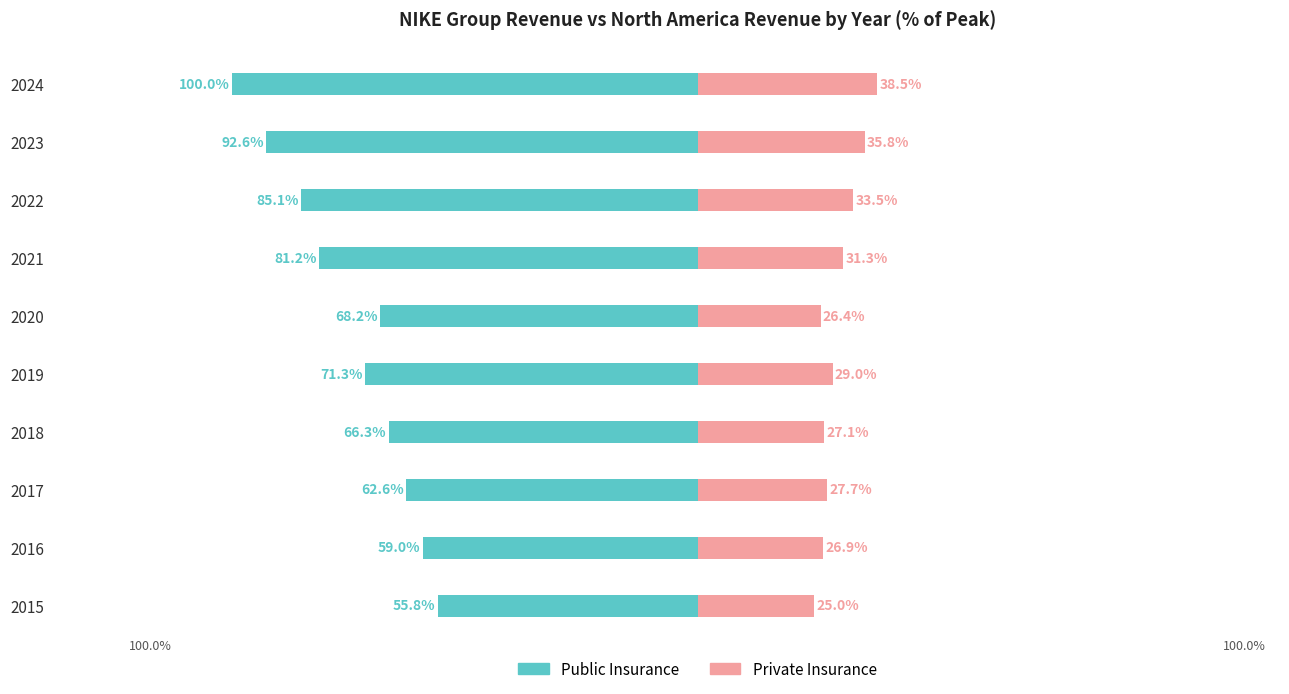

The value of Private Insurance at 2015 is 12.8. True or false?

False